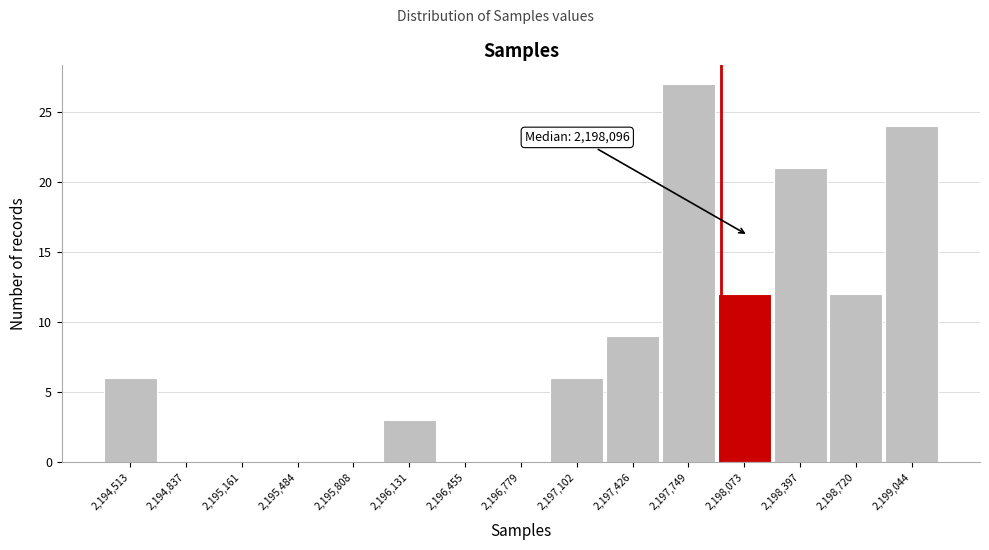

Which range on the x-axis has the tallest bar?

2197600 to 2197900